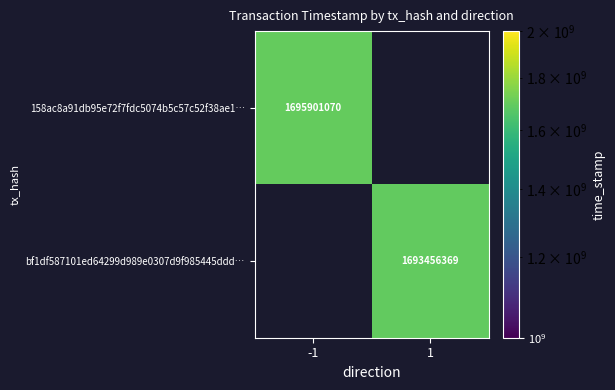

The value of bf1df587101ed64299d989e0307d9f985445ddd… at 1 is 2318206699. True or false?

False